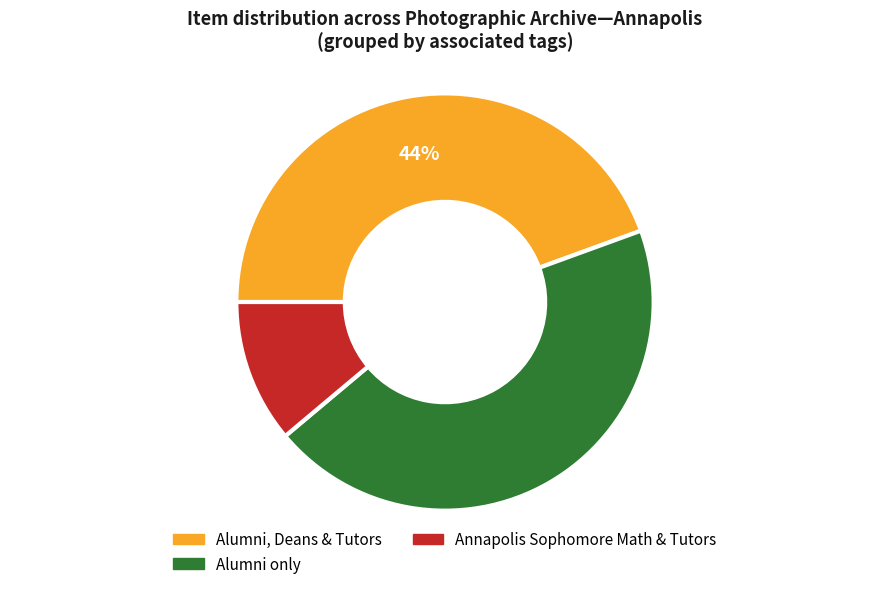

Is there any slice that represents more than half of the pie?

No